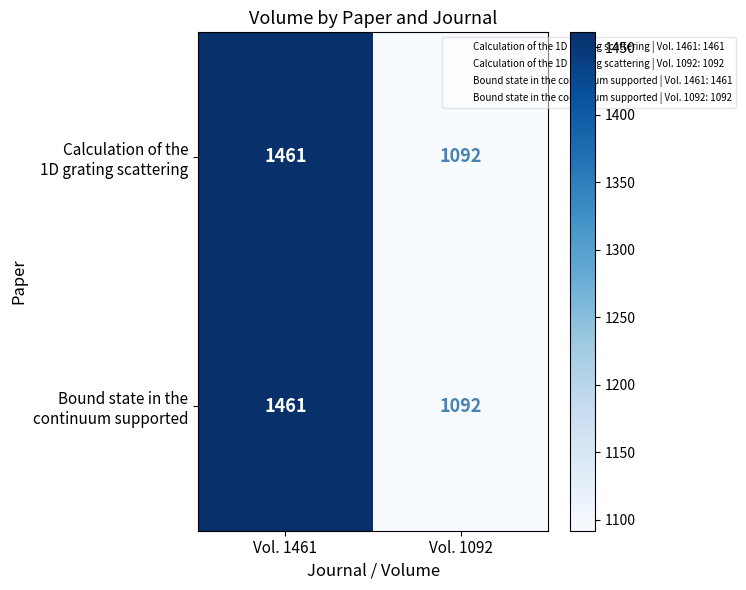

What is the greatest value displayed?

1461